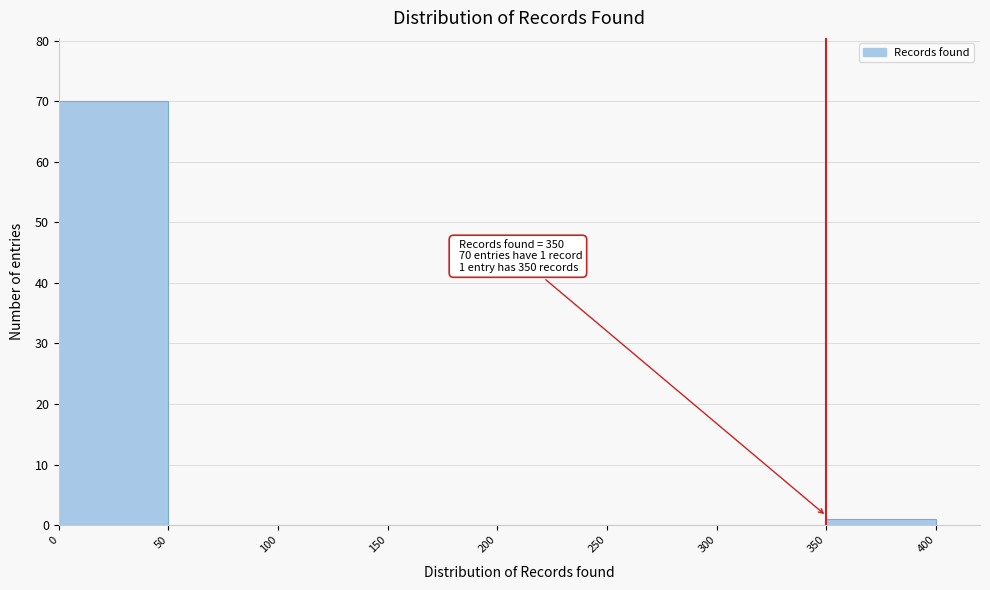

Over which range of the x-axis is the bar tallest?

0 to 50